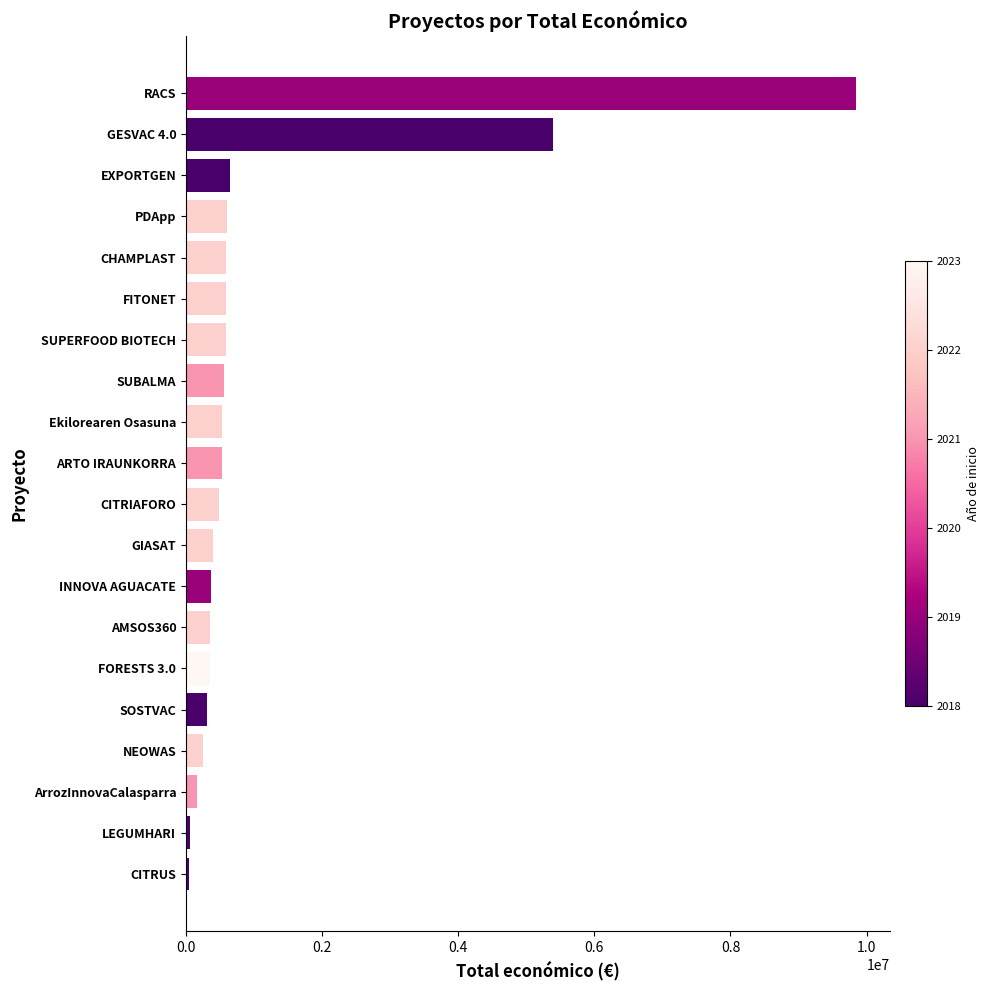

How many data points does each series have?

20